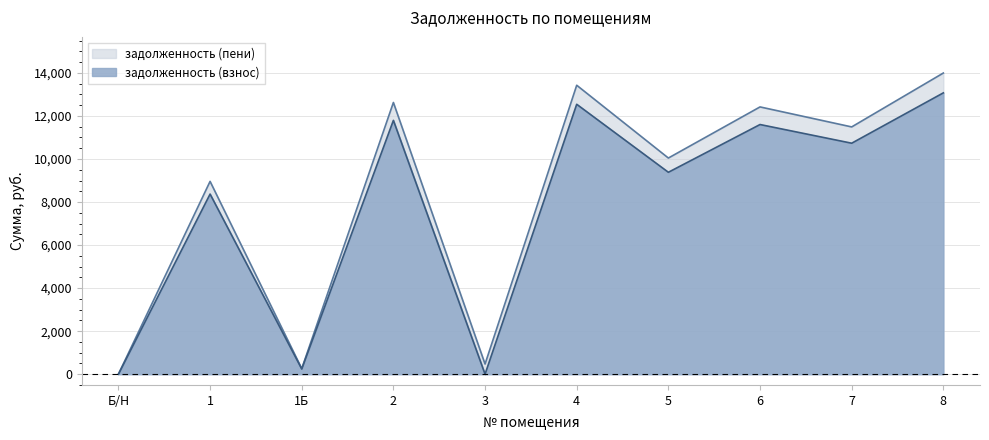

Which series has the widest spread of values?

задолженность (пени)